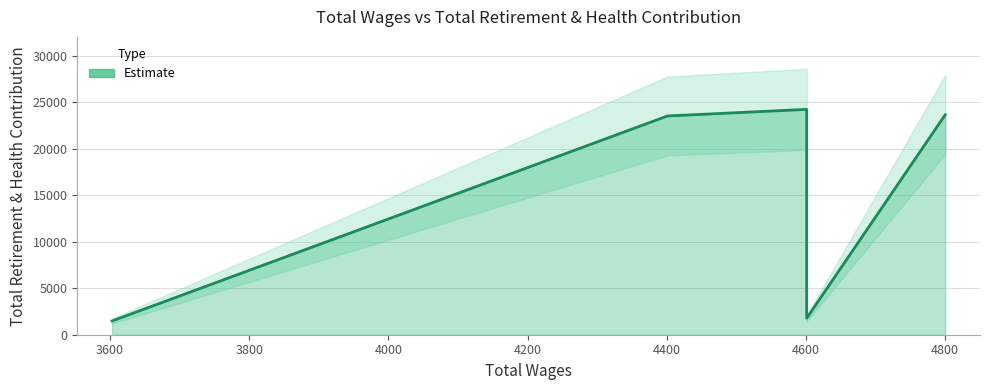

Reading left to right, transcribe all the data shown in this chart.

1481	23514	24224	21562	1781	23642	23642